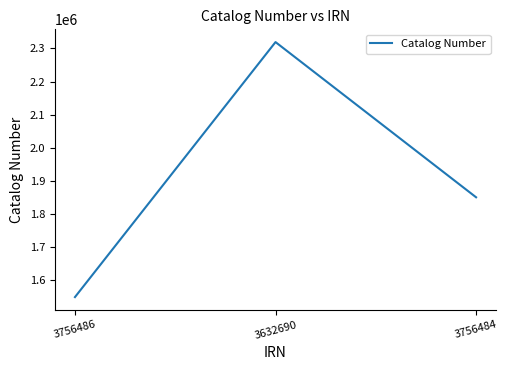

Which category has the highest value across all series?

3632690